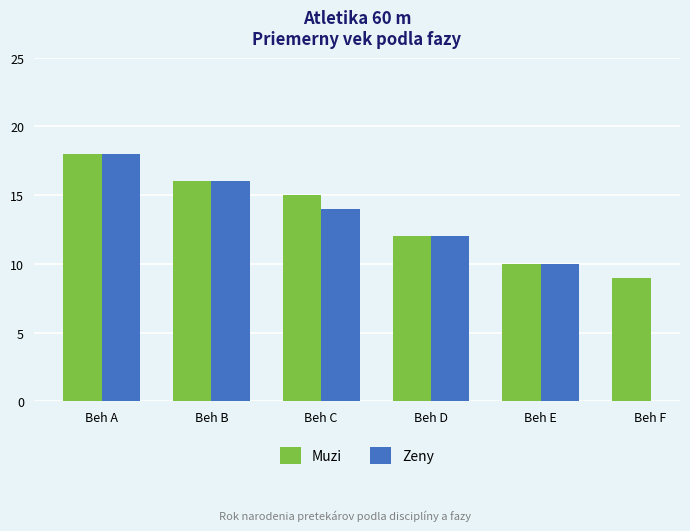

How many data points in Zeny are above 14?

2